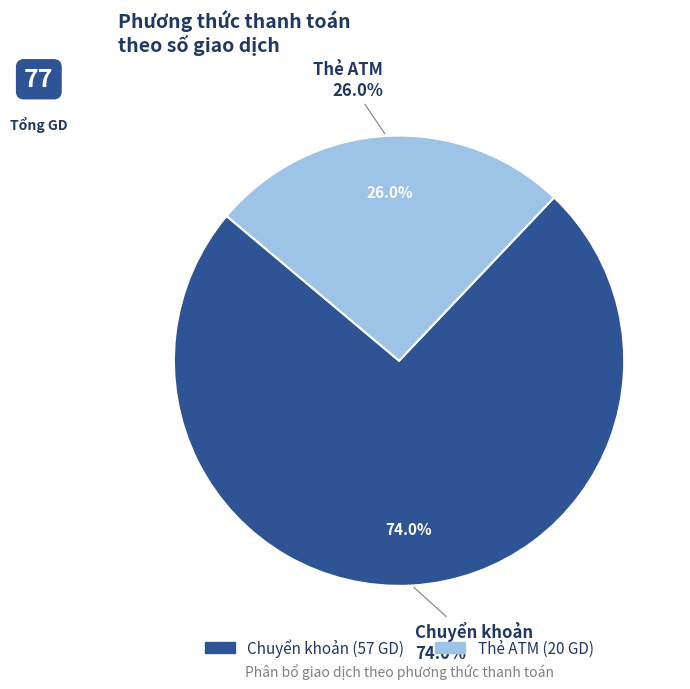

To the nearest percent, what is the average slice percentage?

50%